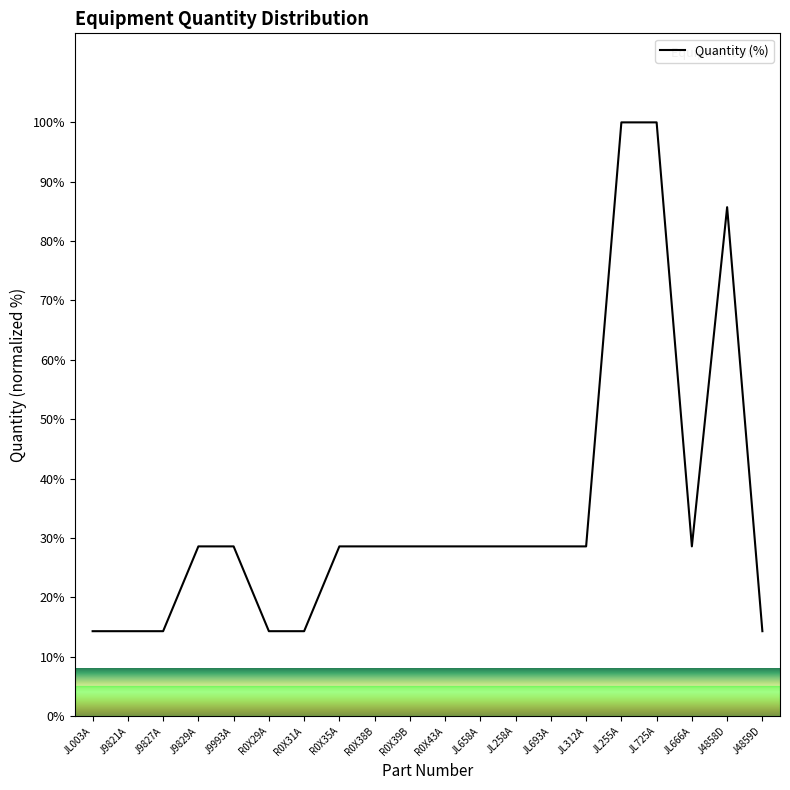

What is the approximate value at JL658A?

28.6